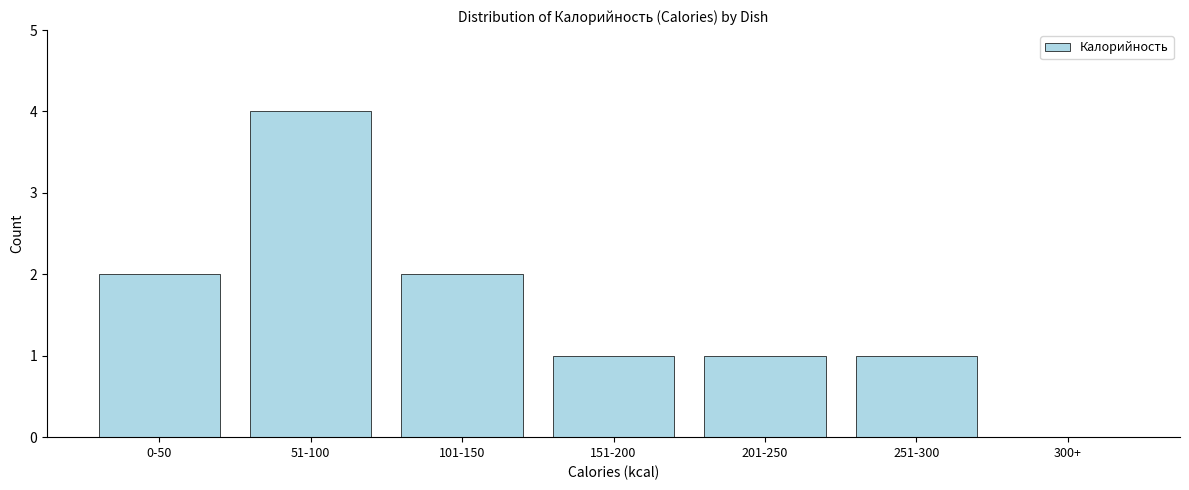

Reading left to right, what are all the values shown in this chart?

0-50=2	51-100=4	101-150=2	151-200=1	201-250=1	251-300=1	300+=0